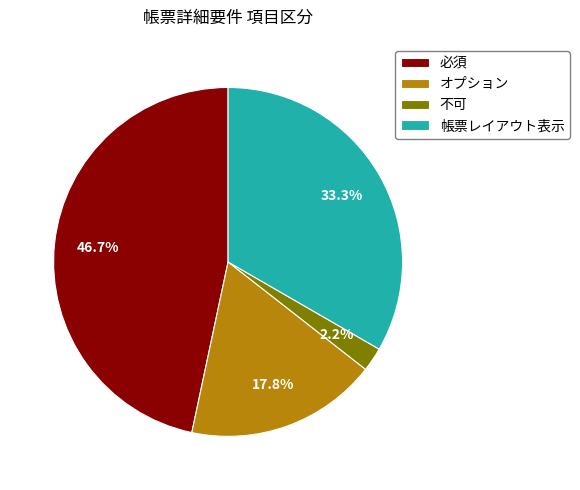

To the nearest percent, what is the combined percentage of オプション and 帳票レイアウト表示?

51%